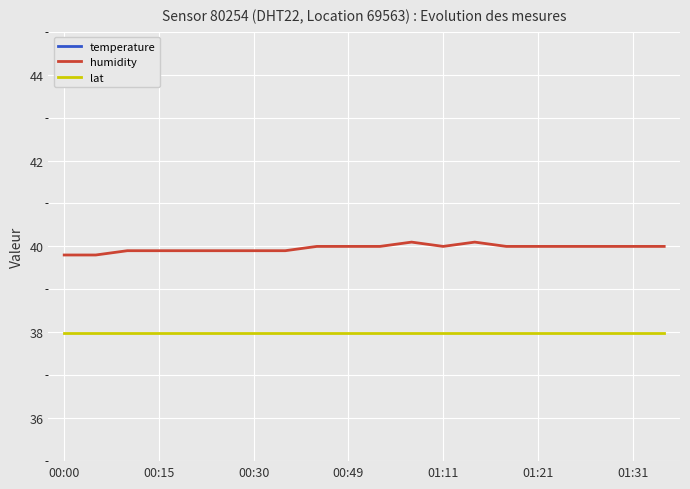

What is the value of the humidity point at the 1st from the left?

39.8